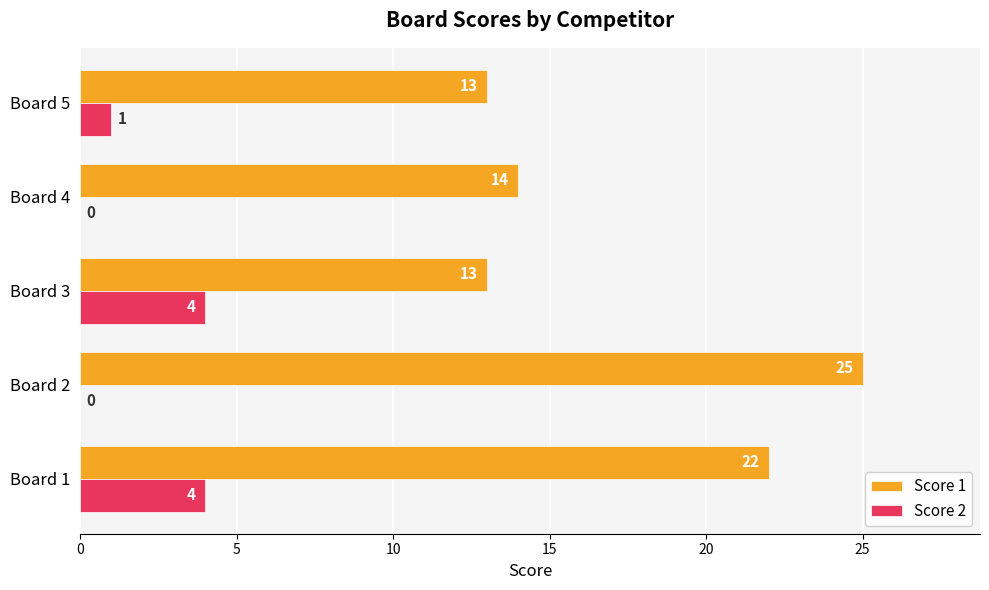

What is the sum of all Score 1 values?

87